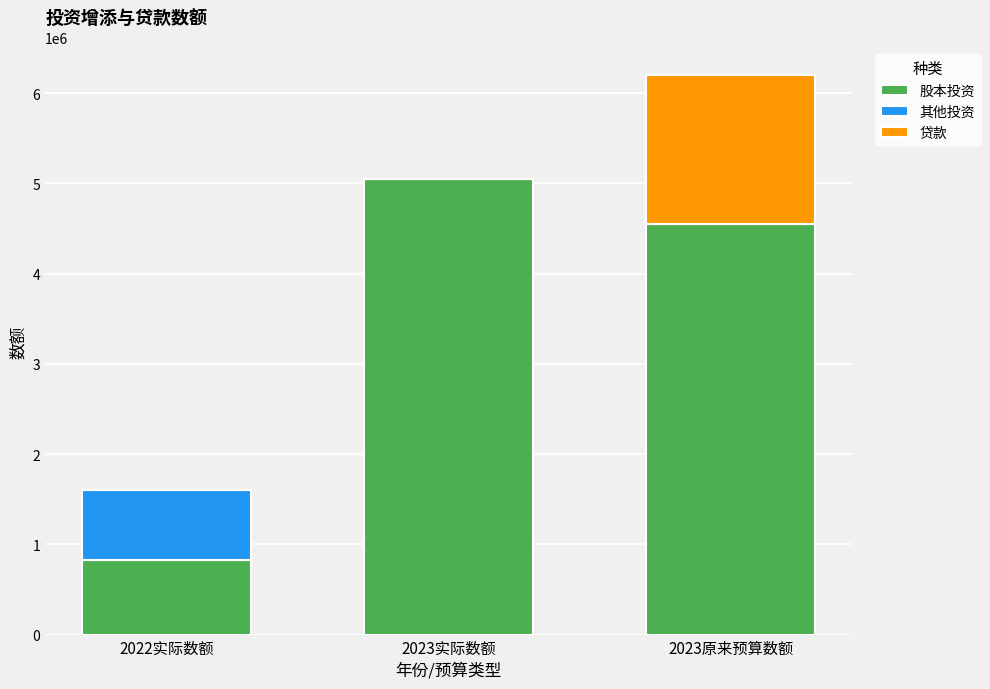

What is the highest value of the 股本投资 series?

5044000